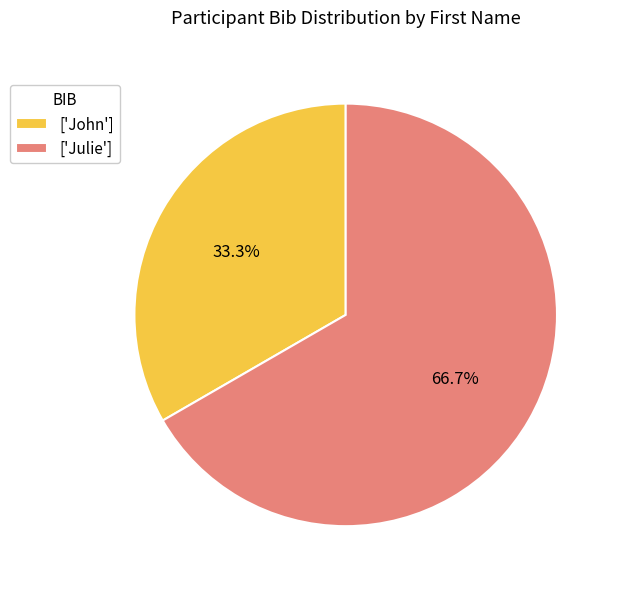

Which has a higher value, ['Julie'] or ['John']?

['Julie']